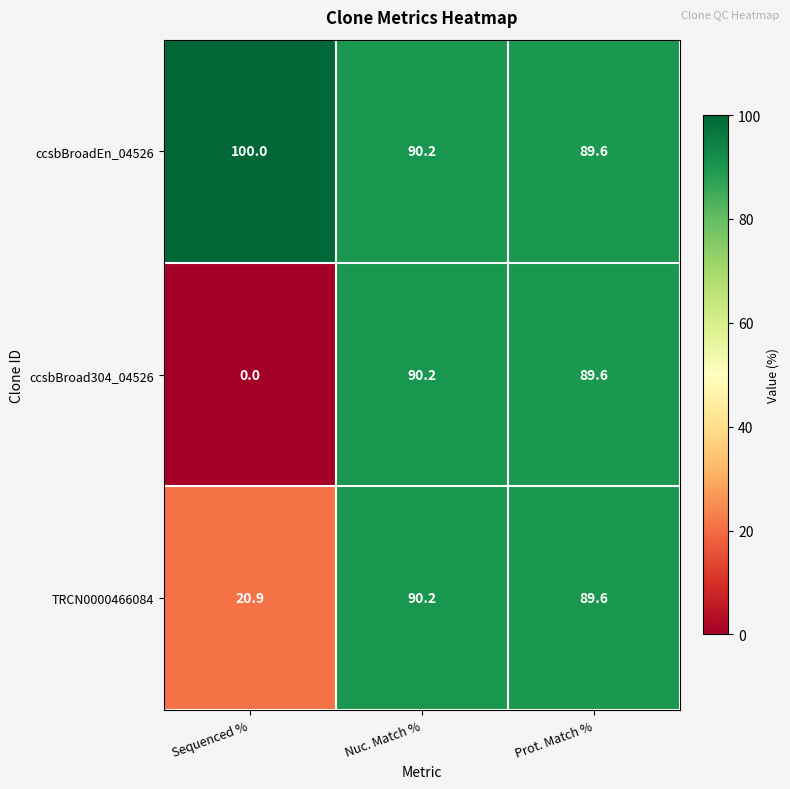

What is the sum of all ccsbBroadEn_04526 values?

279.8